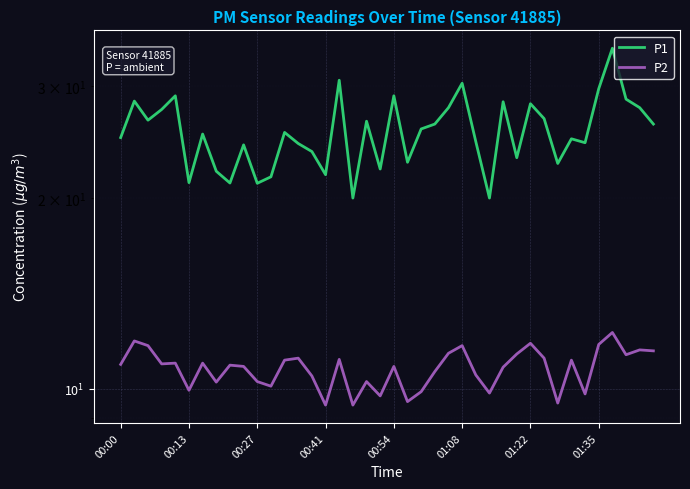

What is the total value across all series at 33?

35.9